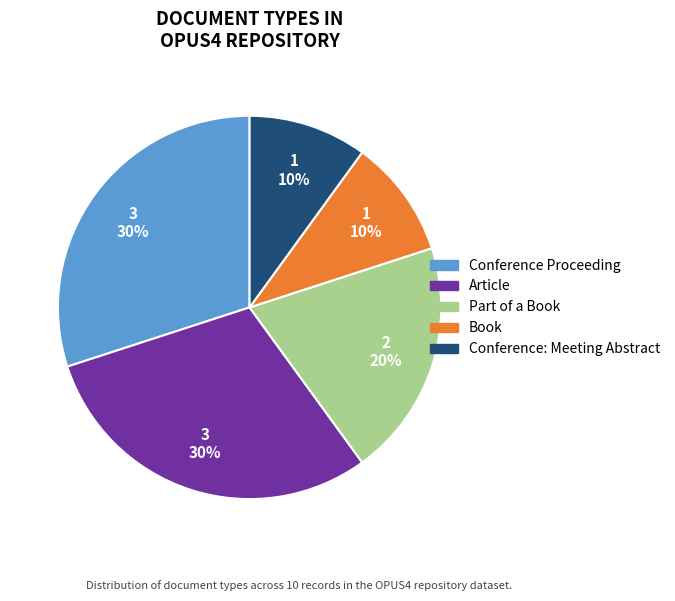

Approximately how many times larger is the value at Article compared to Conference: Meeting Abstract?

3.0